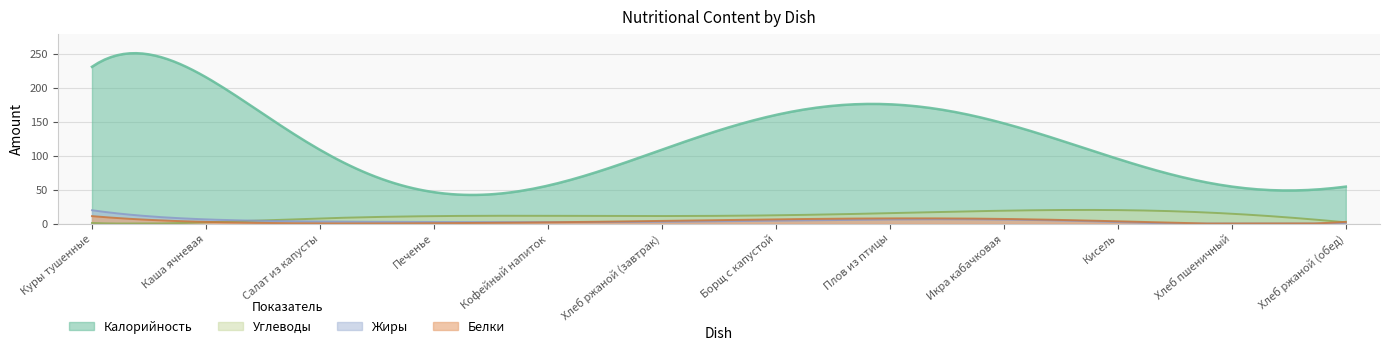

List the series in order of their peak value, lowest first.

Жиры, Белки, Углеводы, Калорийность